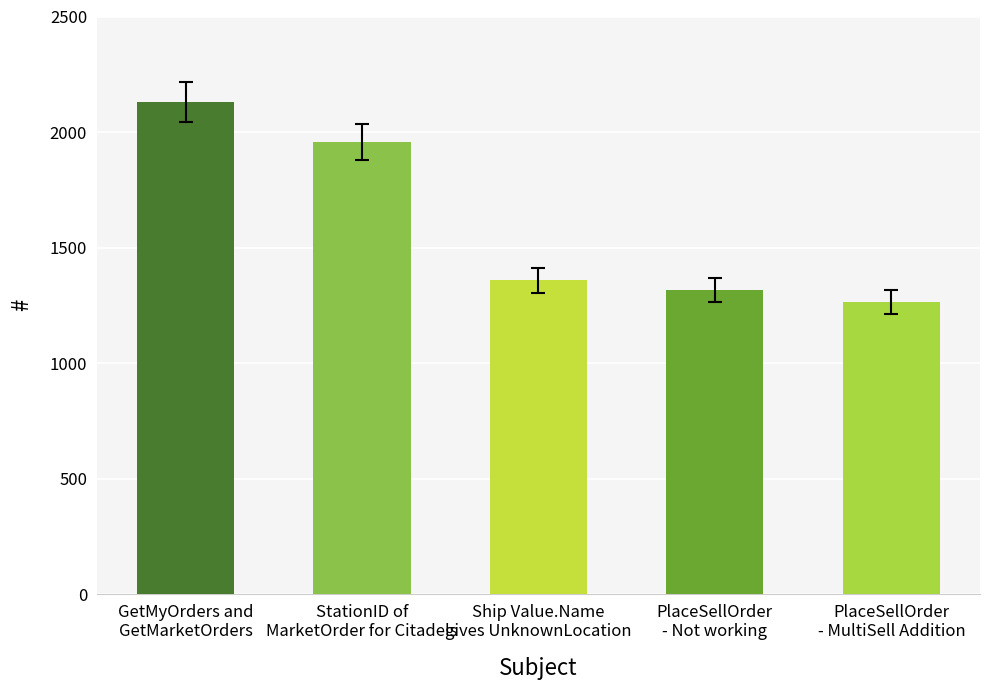

Between StationID of
MarketOrder for Citadels and PlaceSellOrder
- MultiSell Addition, which is larger?

StationID of
MarketOrder for Citadels